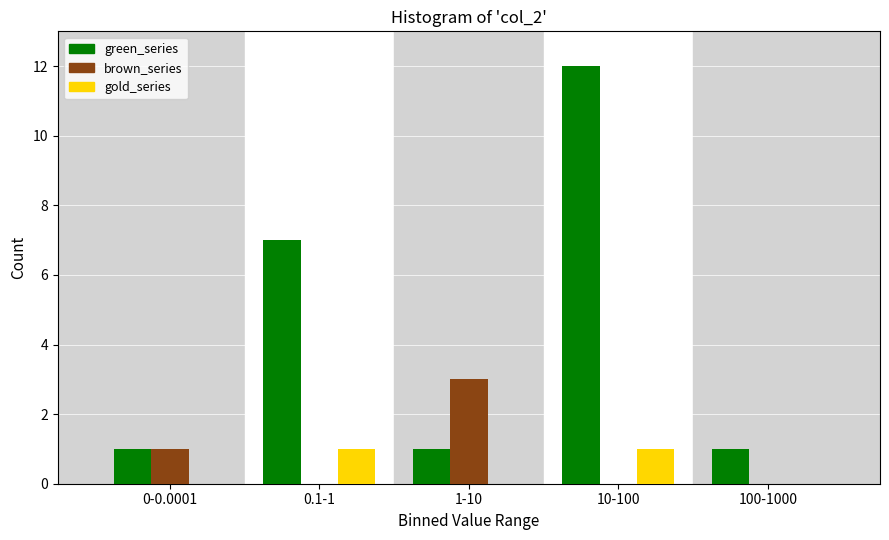

Reading left to right, what are all the values shown in this chart?

green_series: 0-0.0001=1	0.1-1=7	1-10=1	10-100=12	100-1000=1
brown_series: 0-0.0001=1	0.1-1=0	1-10=3	10-100=0	100-1000=0
gold_series: 0-0.0001=0	0.1-1=1	1-10=0	10-100=1	100-1000=0